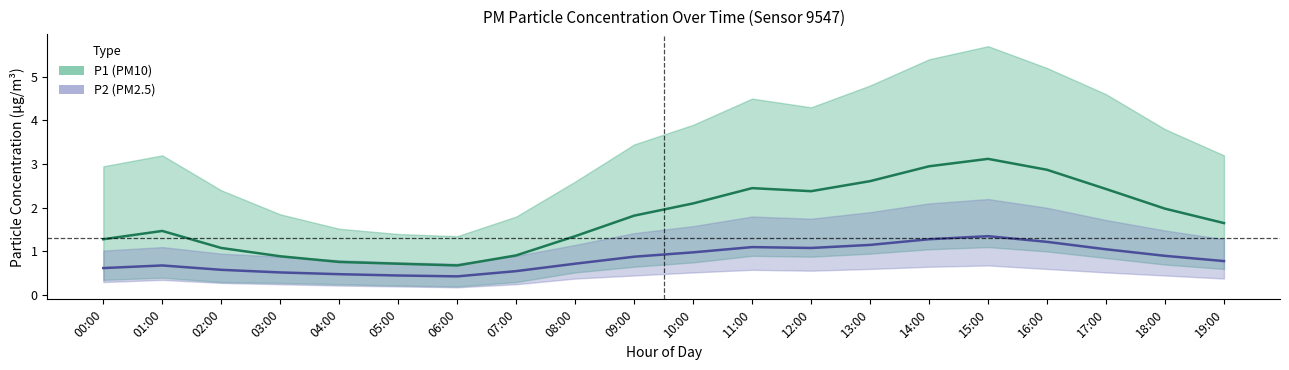

What is the average value of the P1_upper series?

3.4